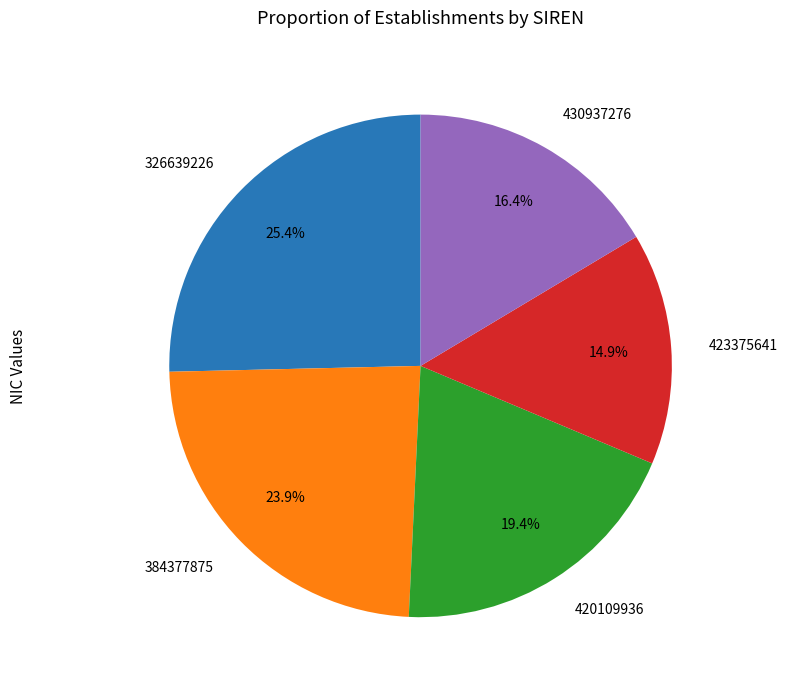

Which category has the smallest portion of the pie?

423375641